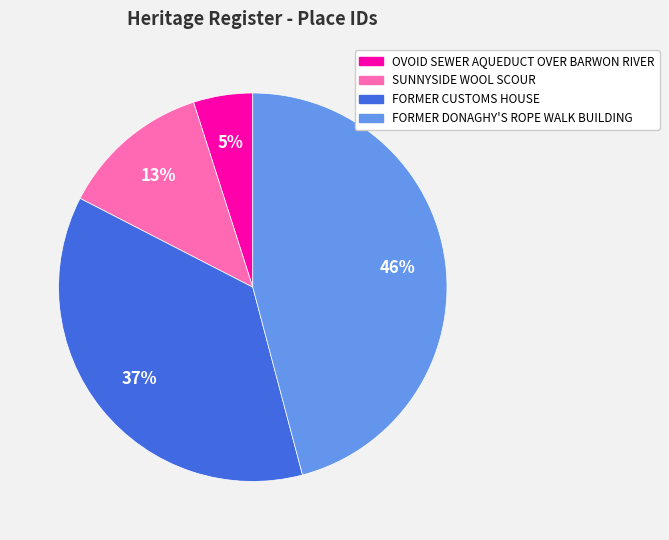

Which slice is the largest?

FORMER DONAGHY'S ROPE WALK BUILDING